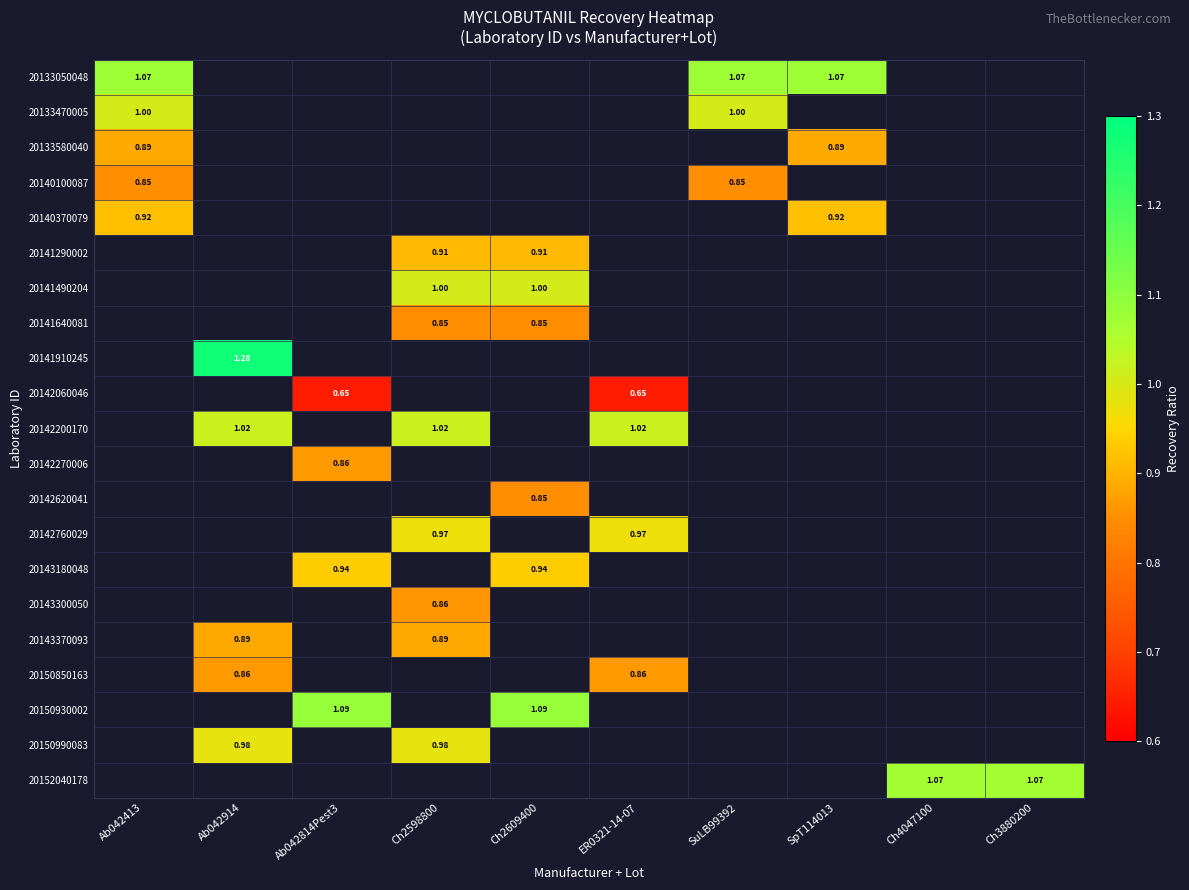

What is the minimum value shown in the chart?

0.6